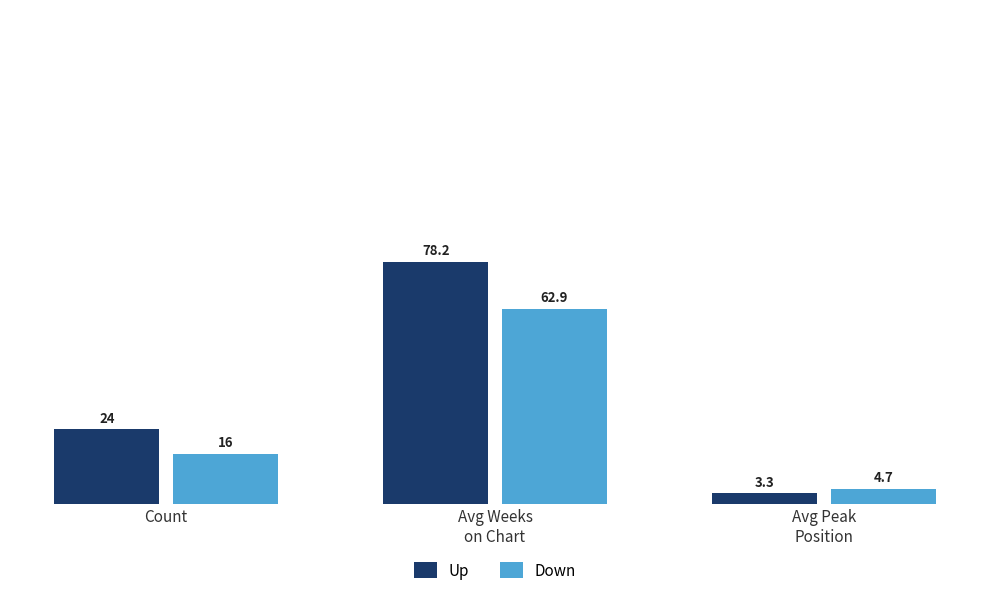

What is the label of the 2nd bar from the left?

Avg Weeks
on Chart